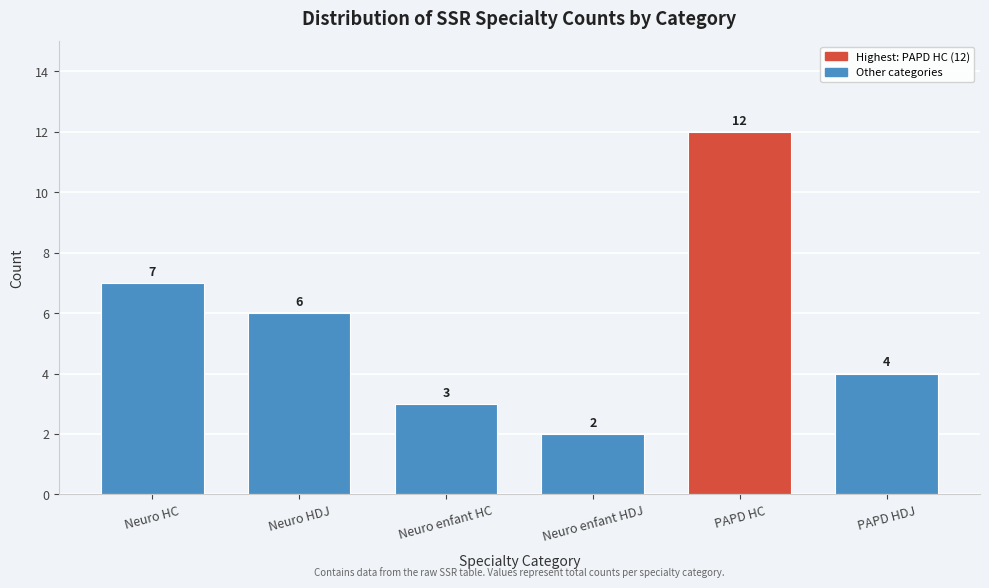

Reading right to left, extract all data points from this chart.

PAPD HDJ=4	PAPD HC=12	Neuro enfant HDJ=2	Neuro enfant HC=3	Neuro HDJ=6	Neuro HC=7